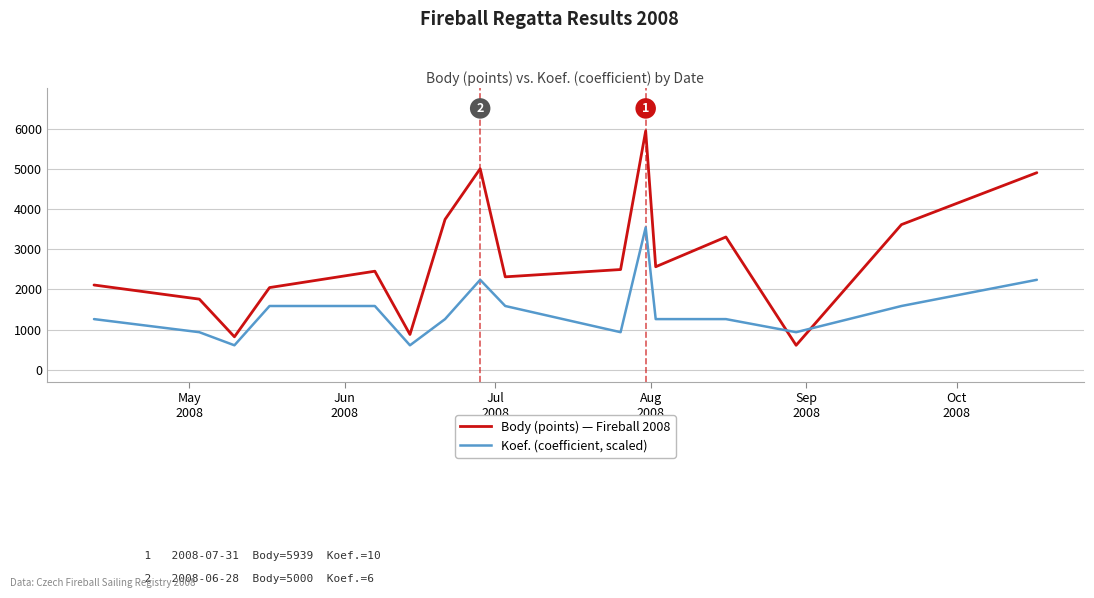

What is the greatest value displayed?

5939.0